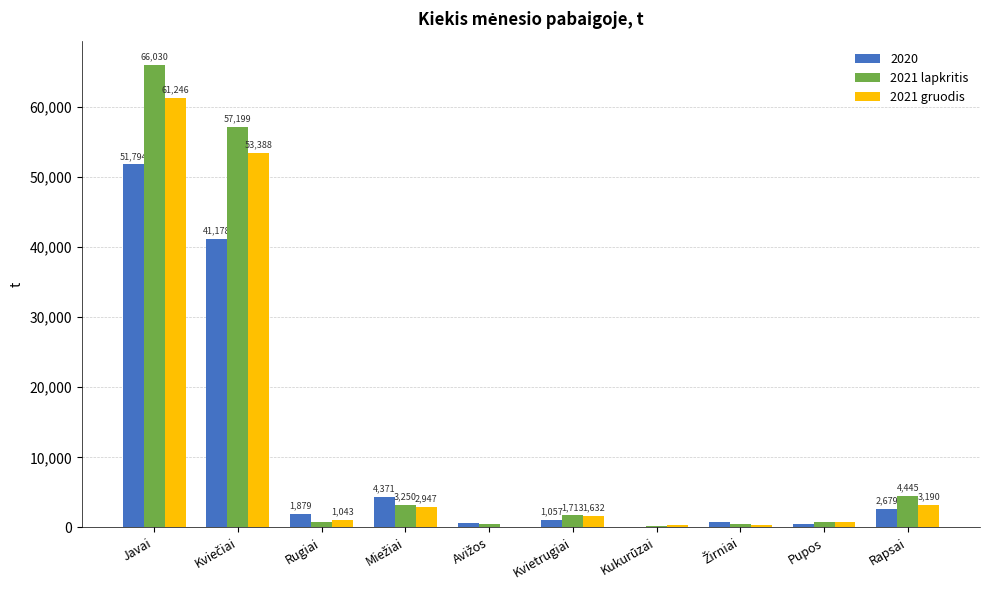

True or false: 2021 gruodis has a value of 719.3 at Pupos.

True